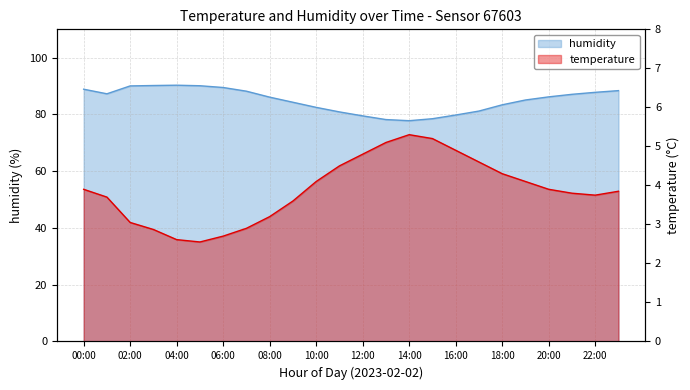

What is the total value across all series at 12:00?

84.3